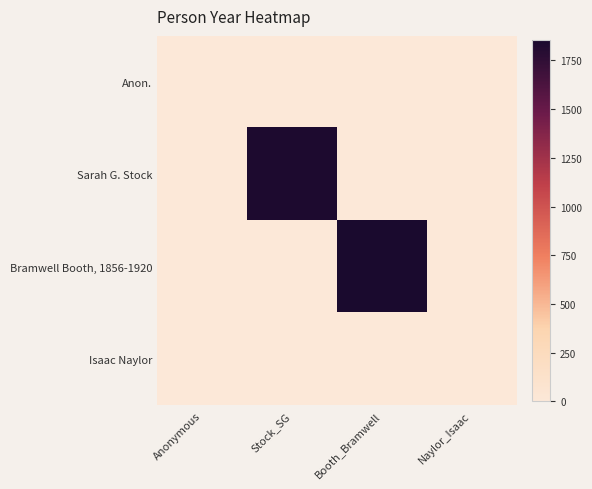

Reading left to right, transcribe all the data shown in this chart.

Anon.: Anonymous=0	Stock_SG=0	Booth_Bramwell=0	Naylor_Isaac=0
Sarah G. Stock: Anonymous=0	Stock_SG=1839	Booth_Bramwell=0	Naylor_Isaac=0
Bramwell Booth, 1856-1920: Anonymous=0	Stock_SG=0	Booth_Bramwell=1856	Naylor_Isaac=0
Isaac Naylor: Anonymous=0	Stock_SG=0	Booth_Bramwell=0	Naylor_Isaac=0